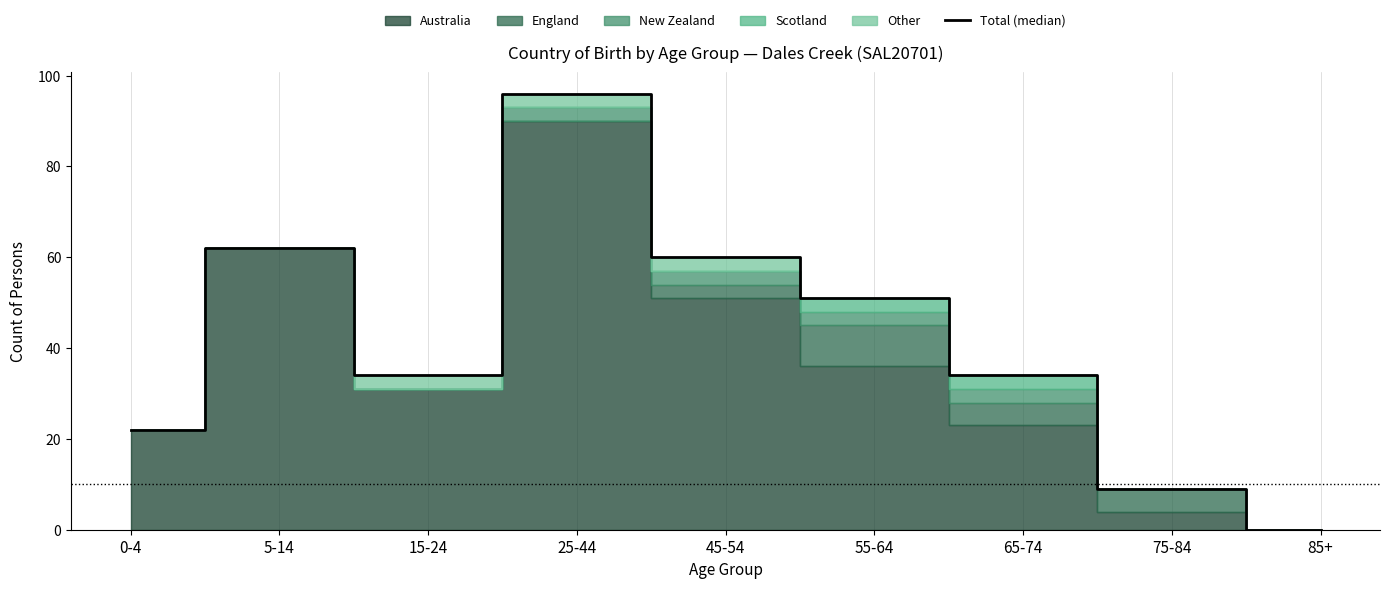

How many data points does each series have?

9